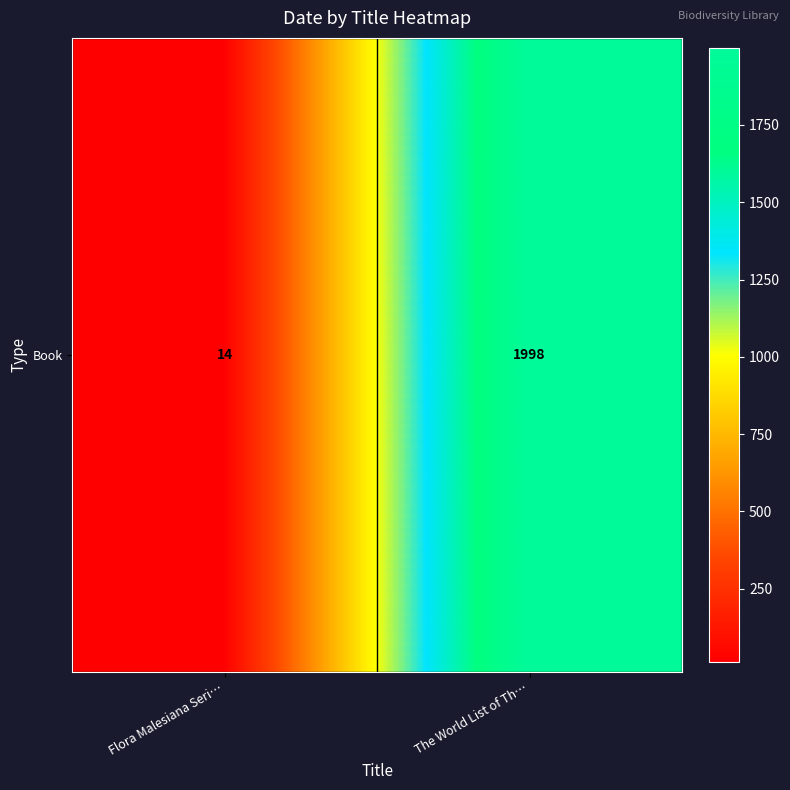

What is the approximate value at The World List of Th…?

1998